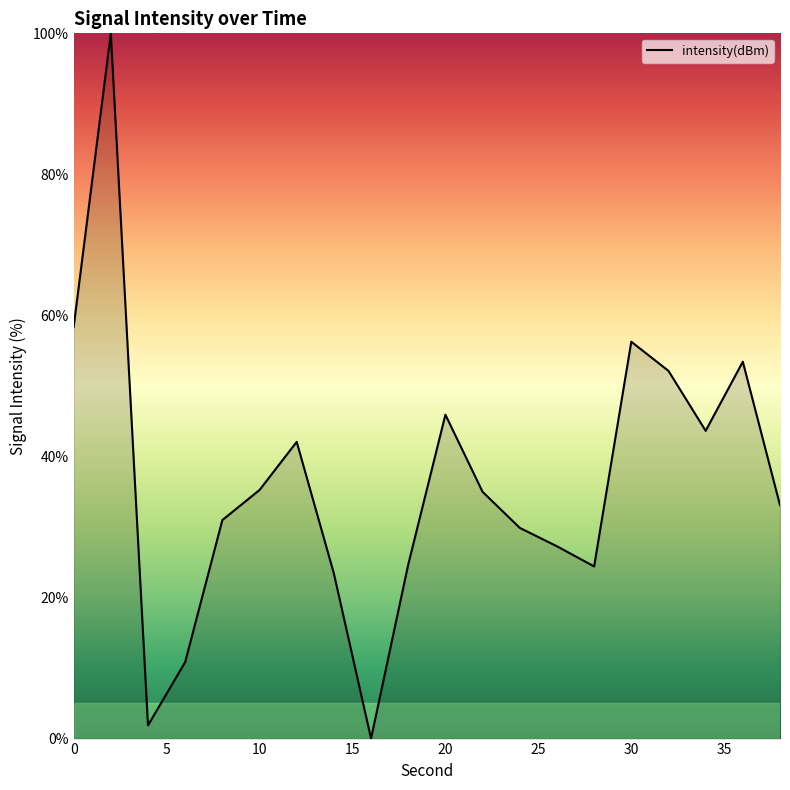

What is the difference between the maximum and minimum values?

100.0